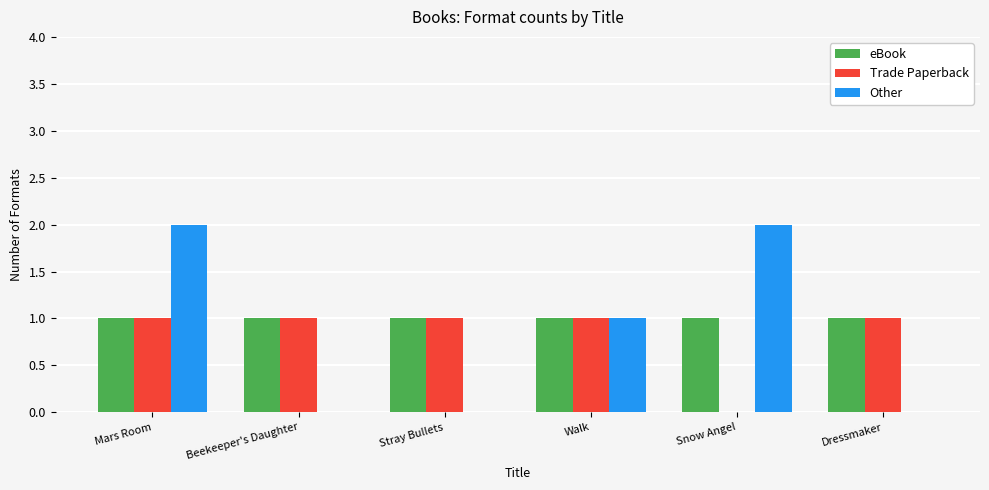

Is the value of Trade Paperback at Mars Room greater than the value of Other at Mars Room?

No